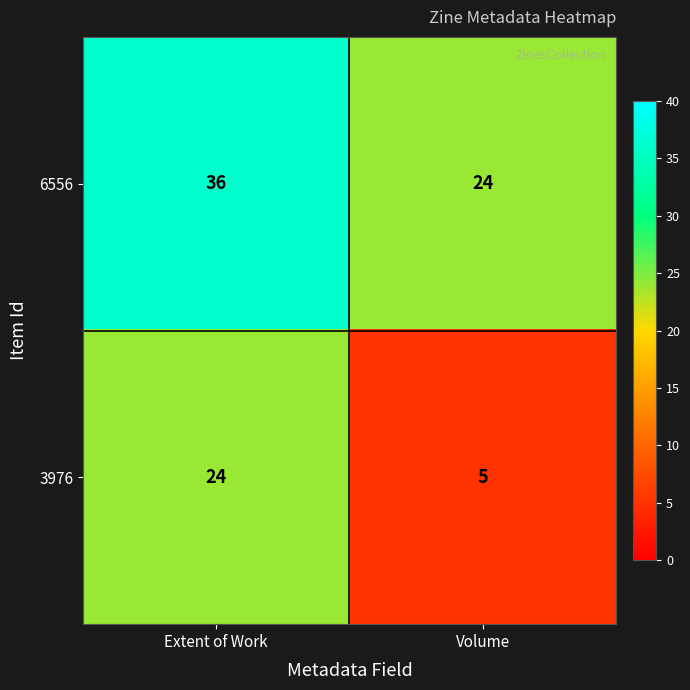

What is the sum of the 6556 values at Volume and Extent of Work?

60